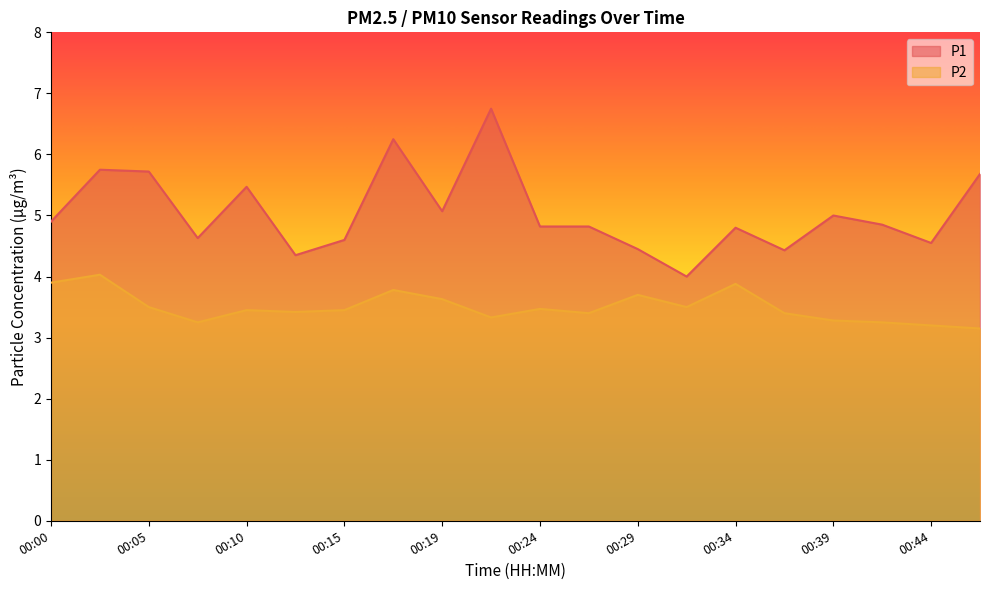

How many data points in P1 are above 4?

19